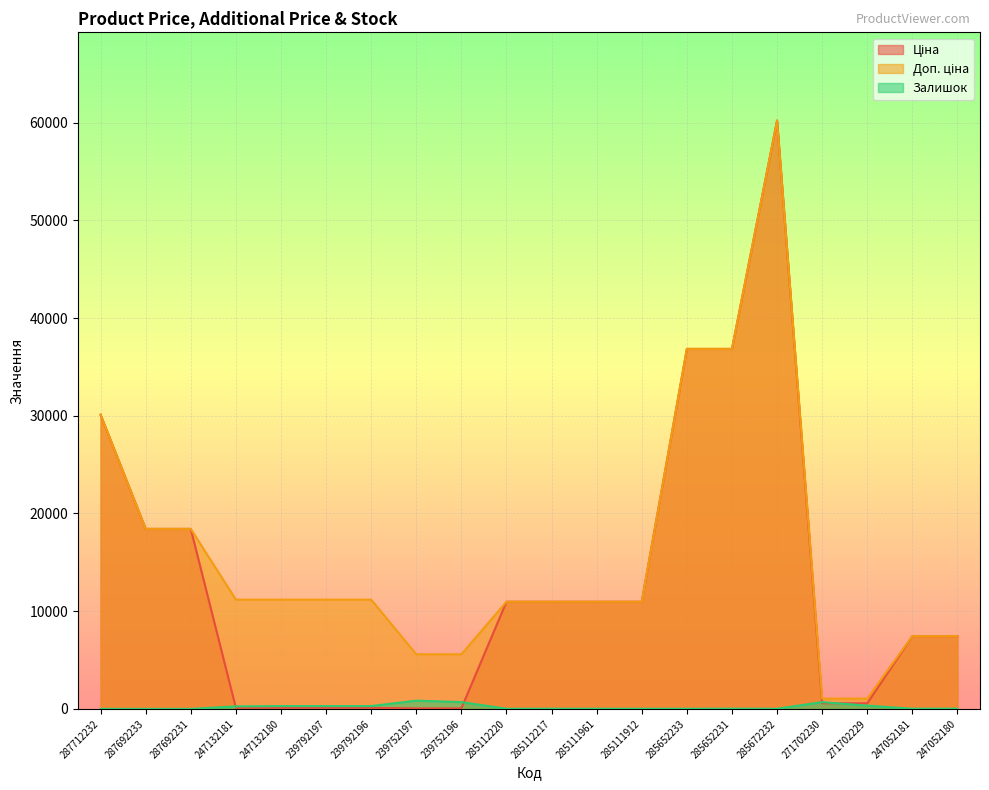

What is the sum of the Ціна values at 285112217 and 239792196?

11076.2